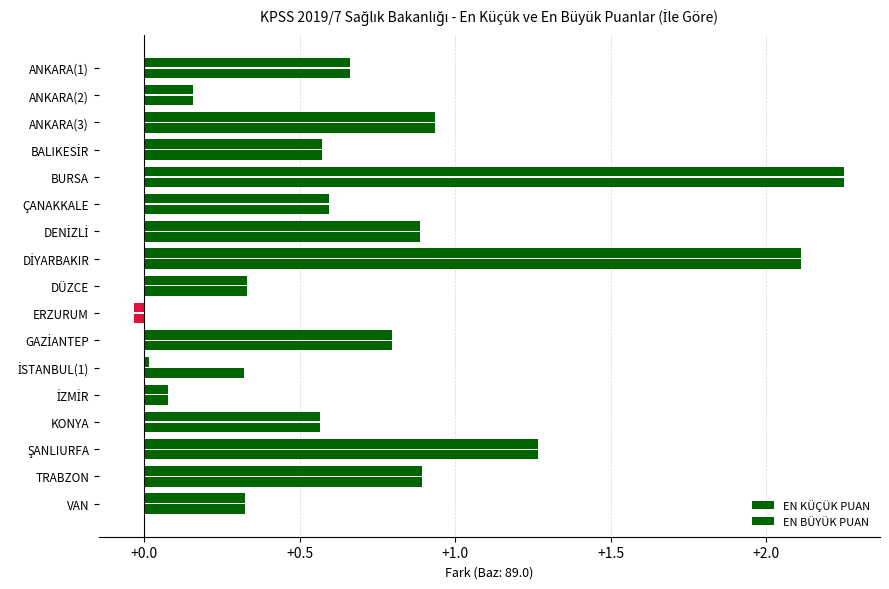

How many categories are shown in the chart?

17